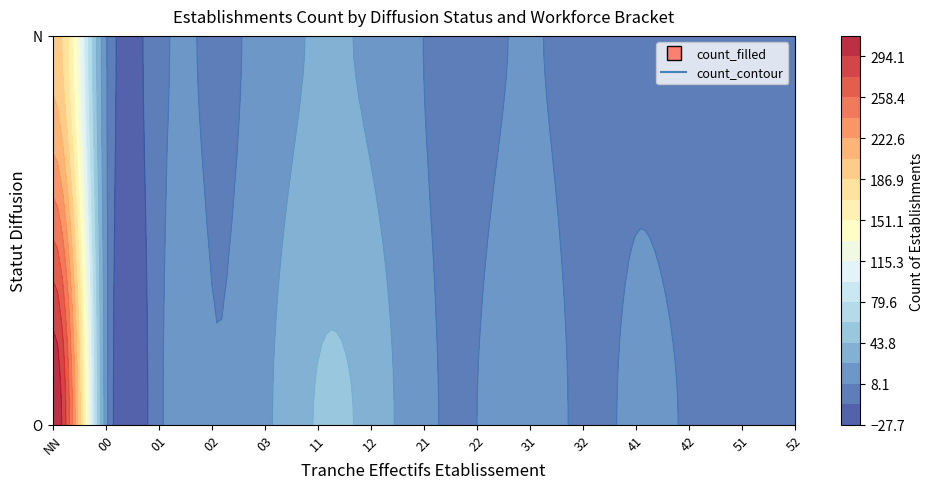

Reading right to left, extract all data points from this chart.

1	2	3	6	4	9	5	8	22	28	14	6	3	12	198	2	3	7	10	6	15	8	12	38	45	22	9	4	18	312